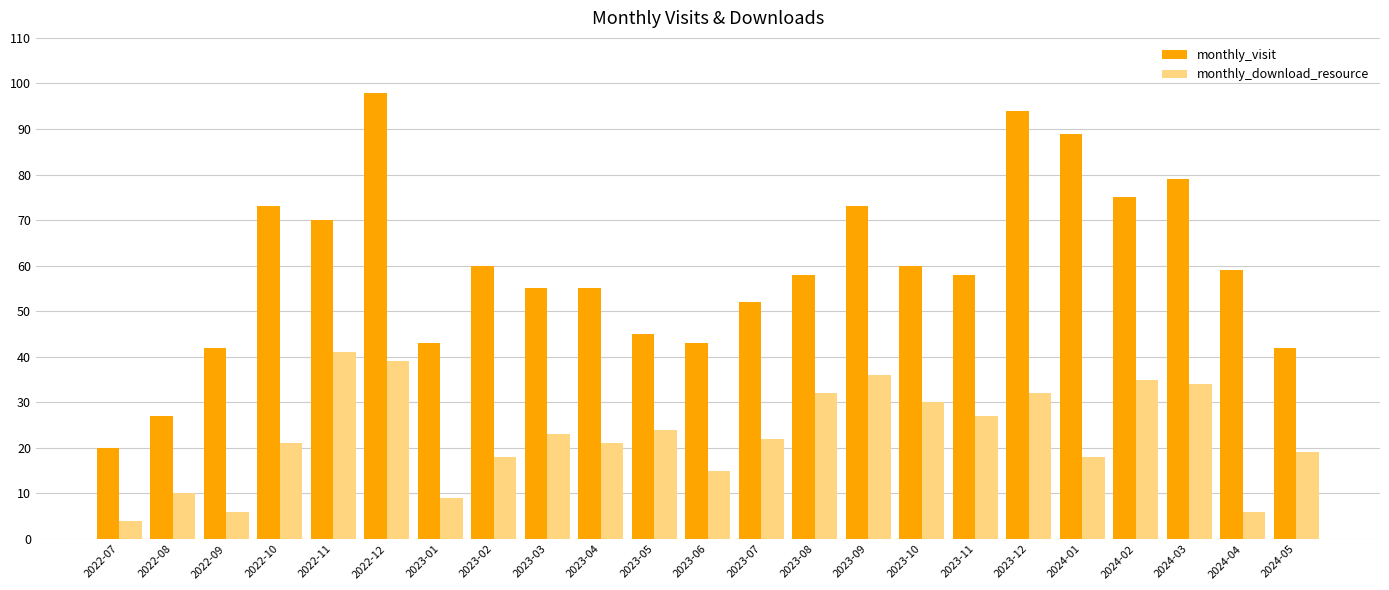

Rank the series at 2024-05 from highest to lowest value.

monthly_visit, monthly_download_resource